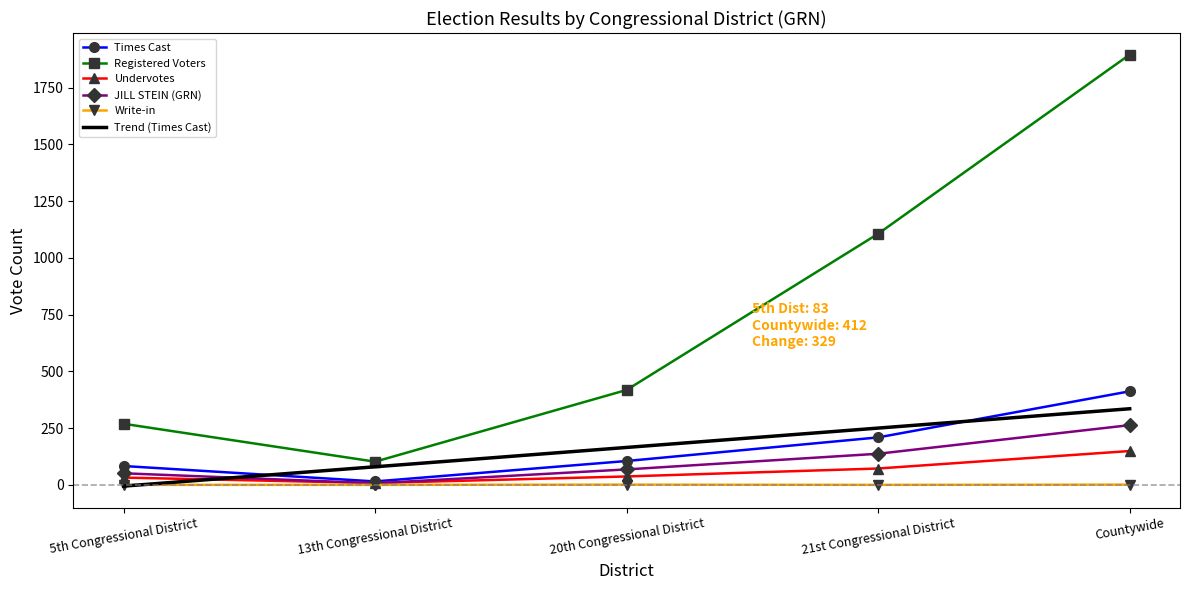

True or false: Undervotes and Registered Voters intersect in this chart.

False